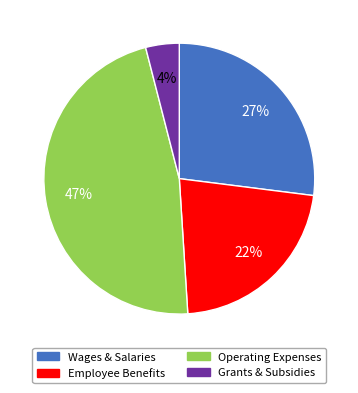

To the nearest percent, what is the average slice percentage?

25%